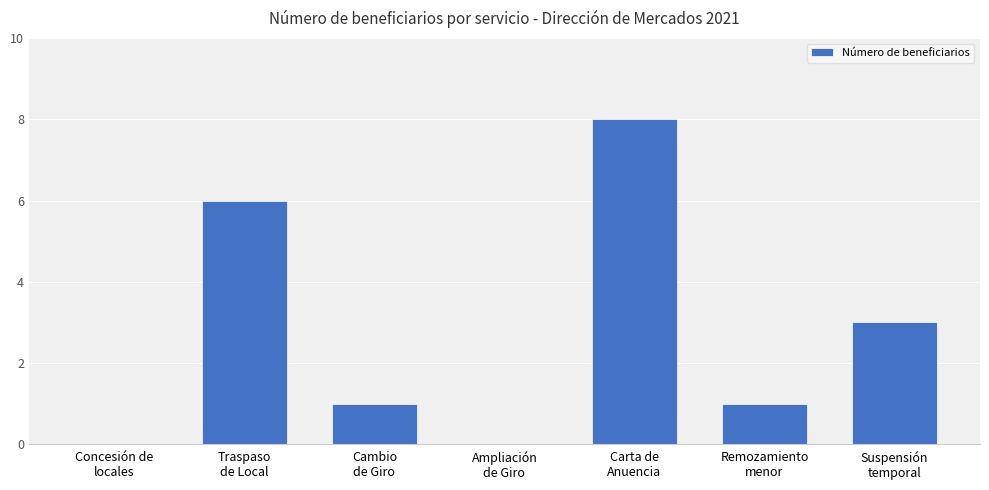

Are the bars horizontal?

No